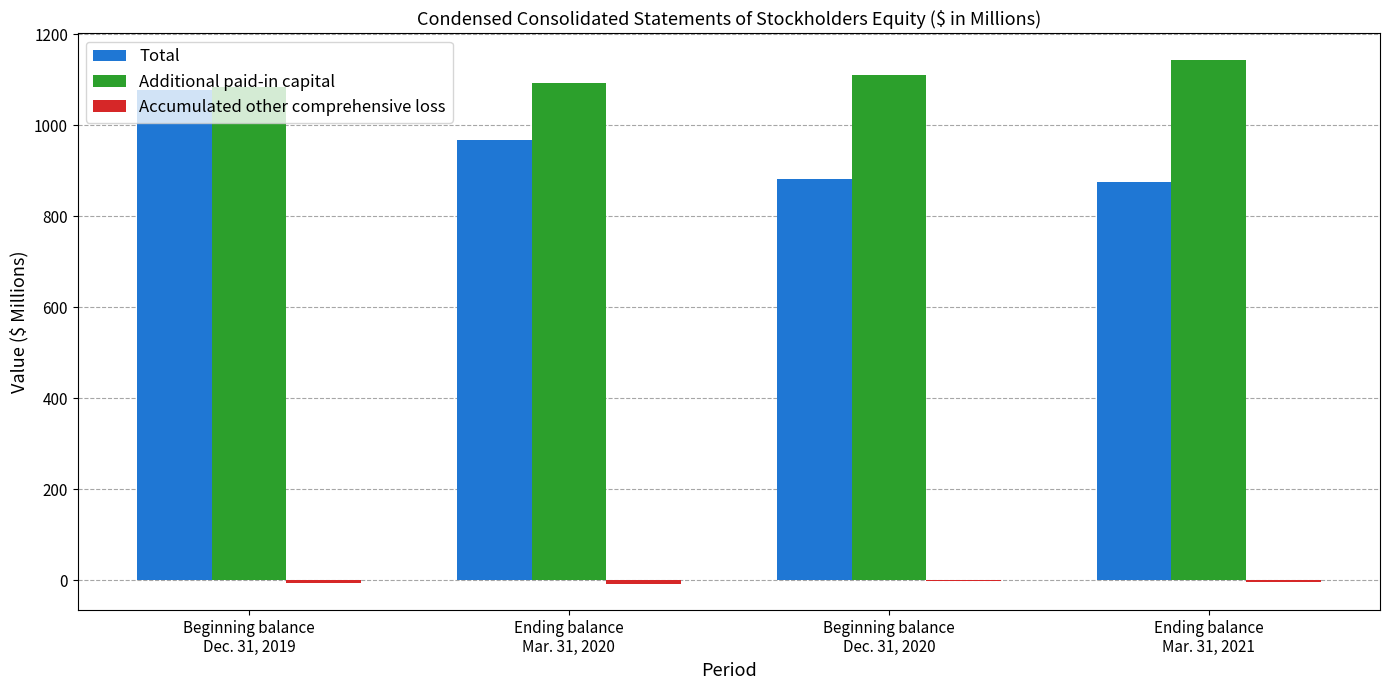

Which series has the largest total across all categories?

Additional paid-in capital